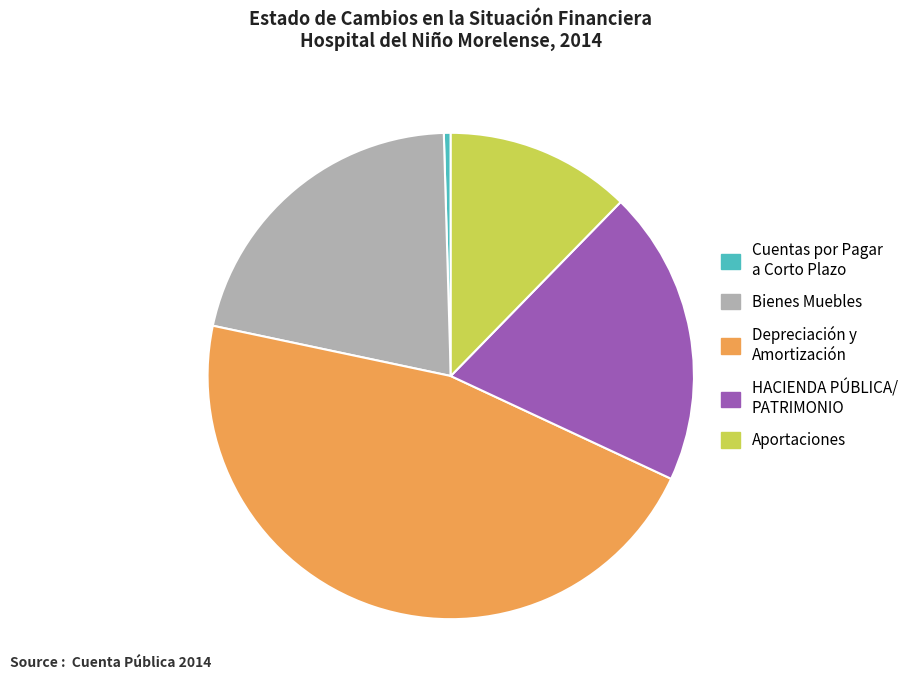

Is Depreciación y Amortización the majority of the pie?

No